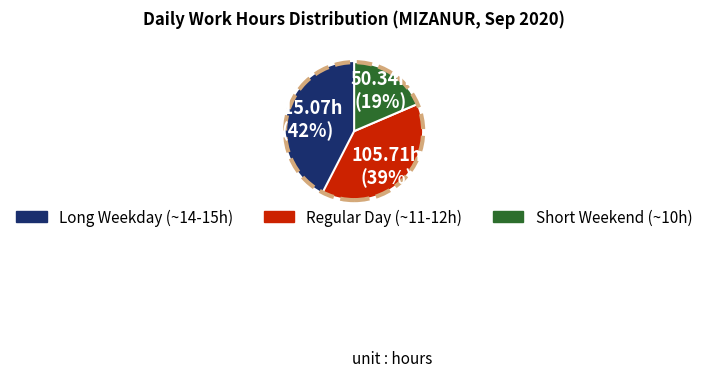

To the nearest percent, what is the average slice percentage?

33%